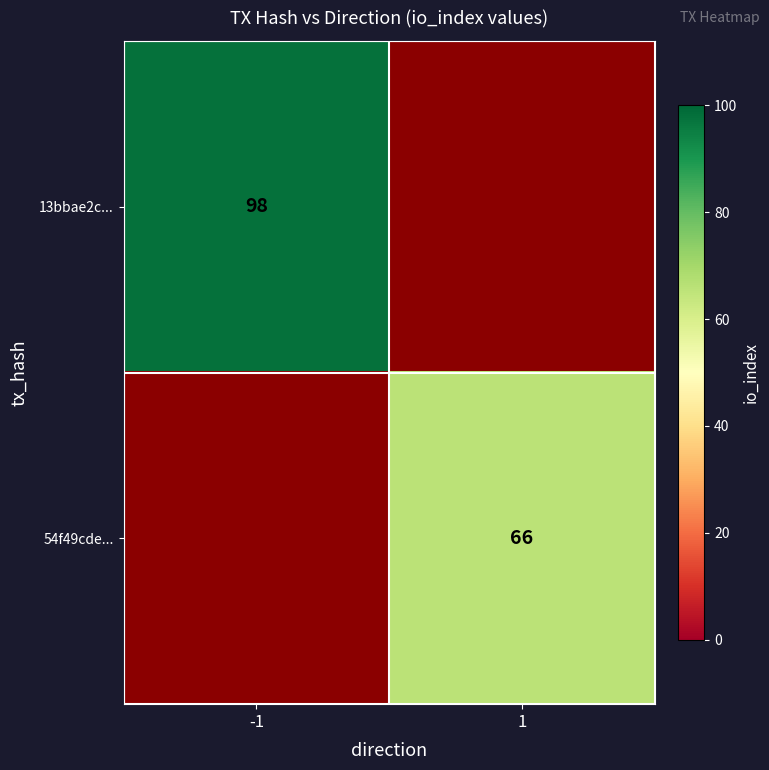

True or false: 13bbae2c... has a value of 98 at -1.

True